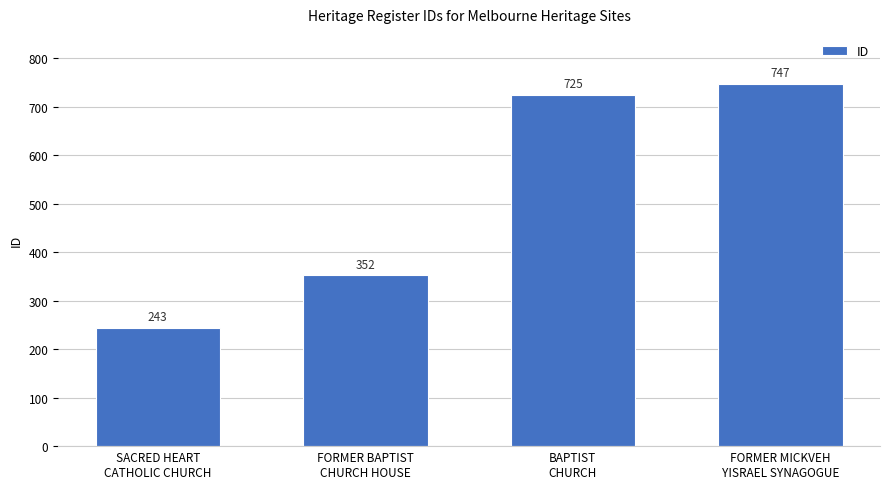

What is the approximate value at FORMER BAPTIST
CHURCH HOUSE?

352